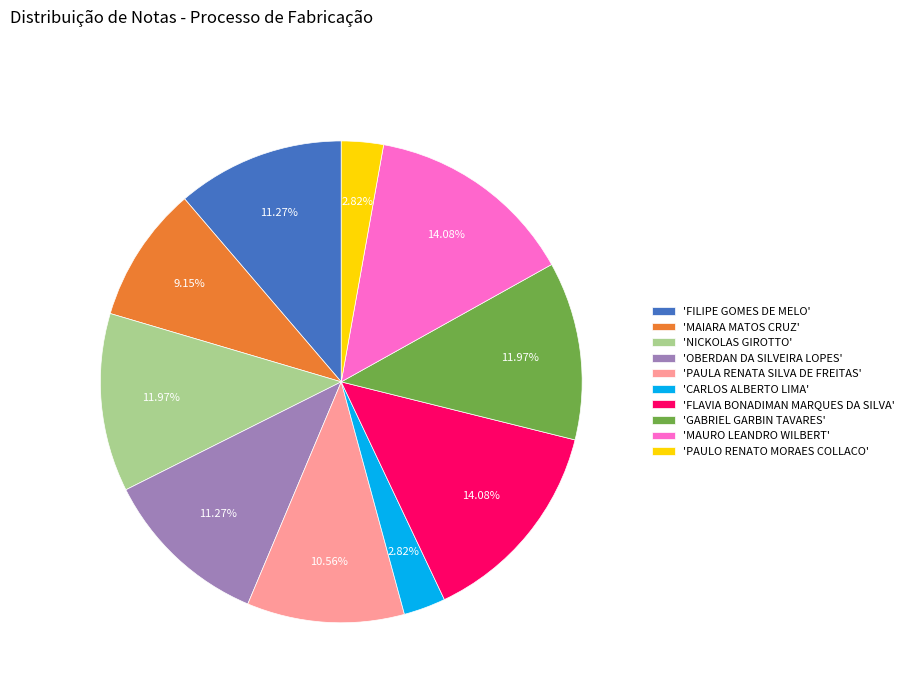

Is the sum of 'PAULA RENATA SILVA DE FREITAS' and 'OBERDAN DA SILVEIRA LOPES' greater than half?

No